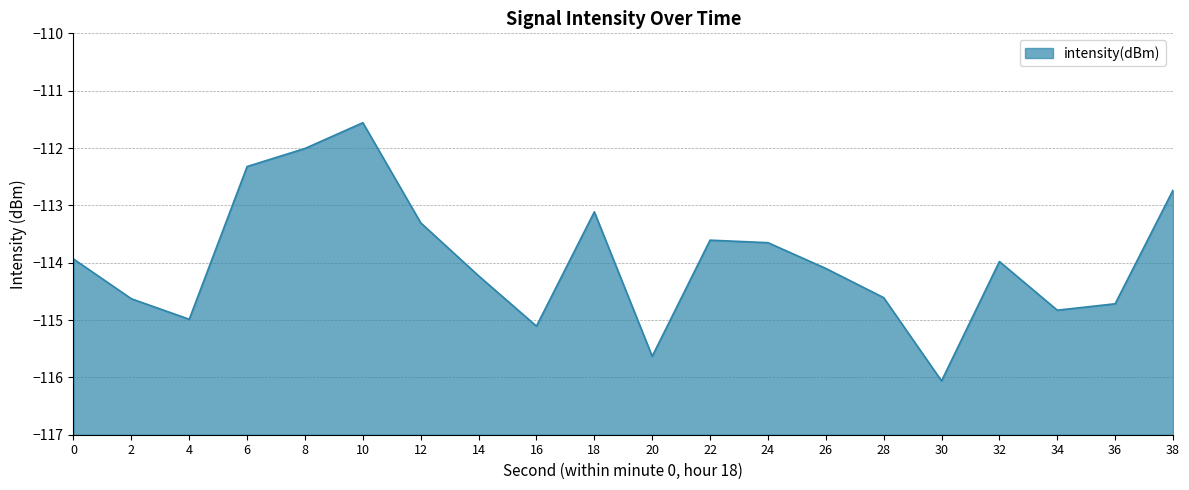

Where is the data nearest to the value -113?

18